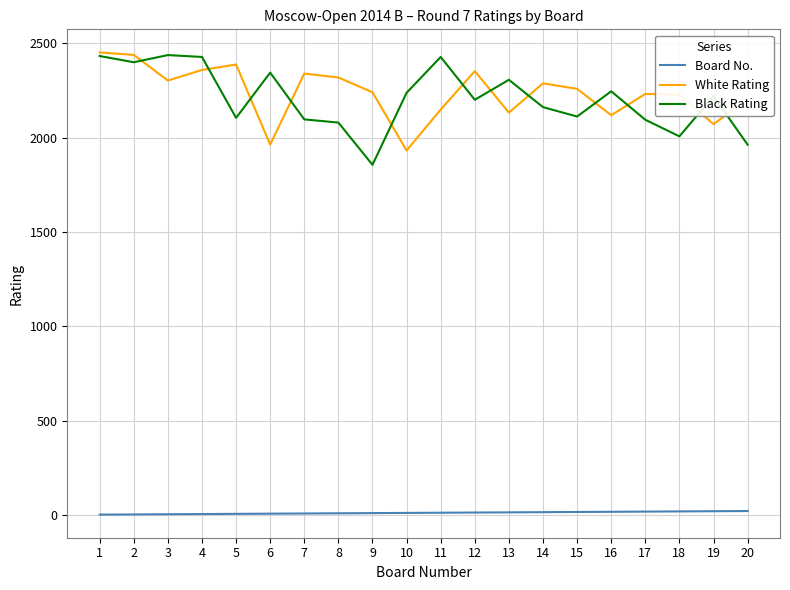

True or false: Board No. and Black Rating cross at least once.

False